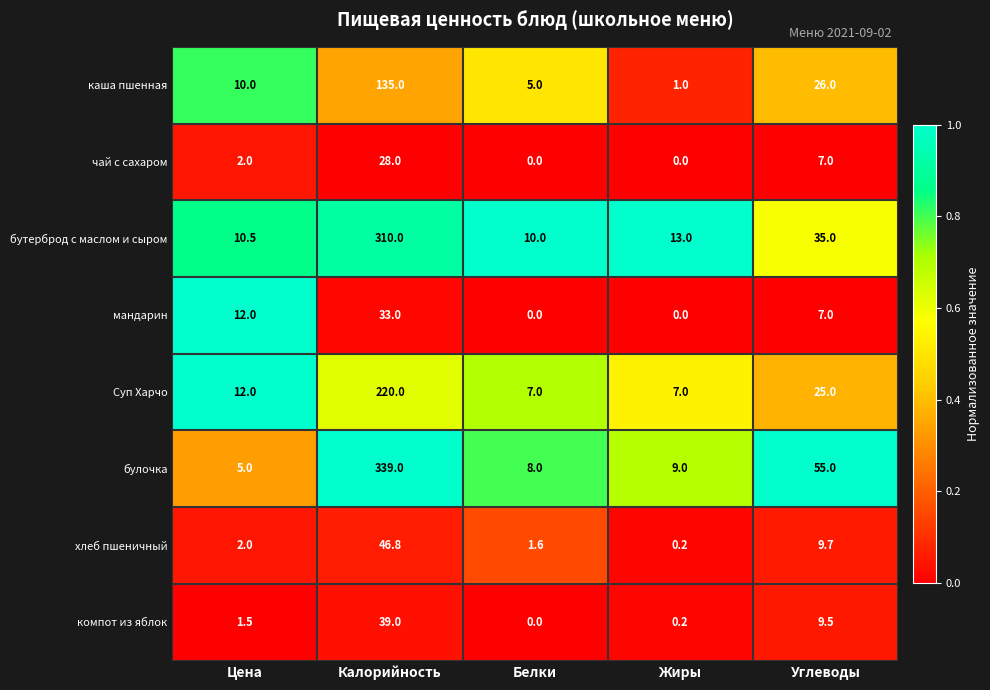

What is the difference between the second highest and second lowest values in the каша пшенная series?

21.0